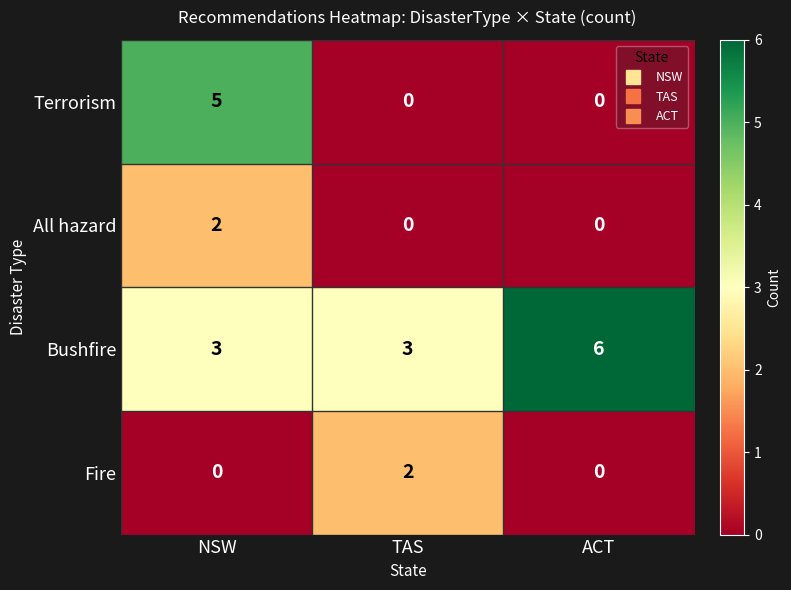

What is the total value across all series at ACT?

6